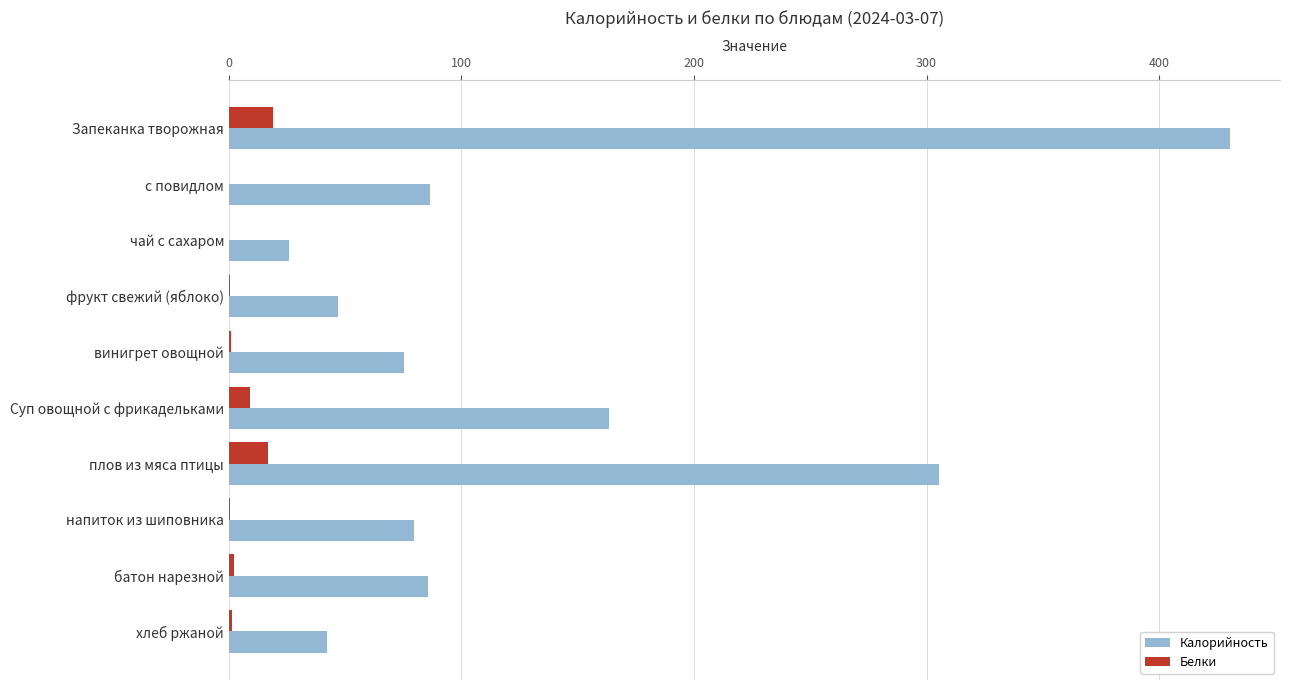

What is the maximum value shown in the chart?

430.5